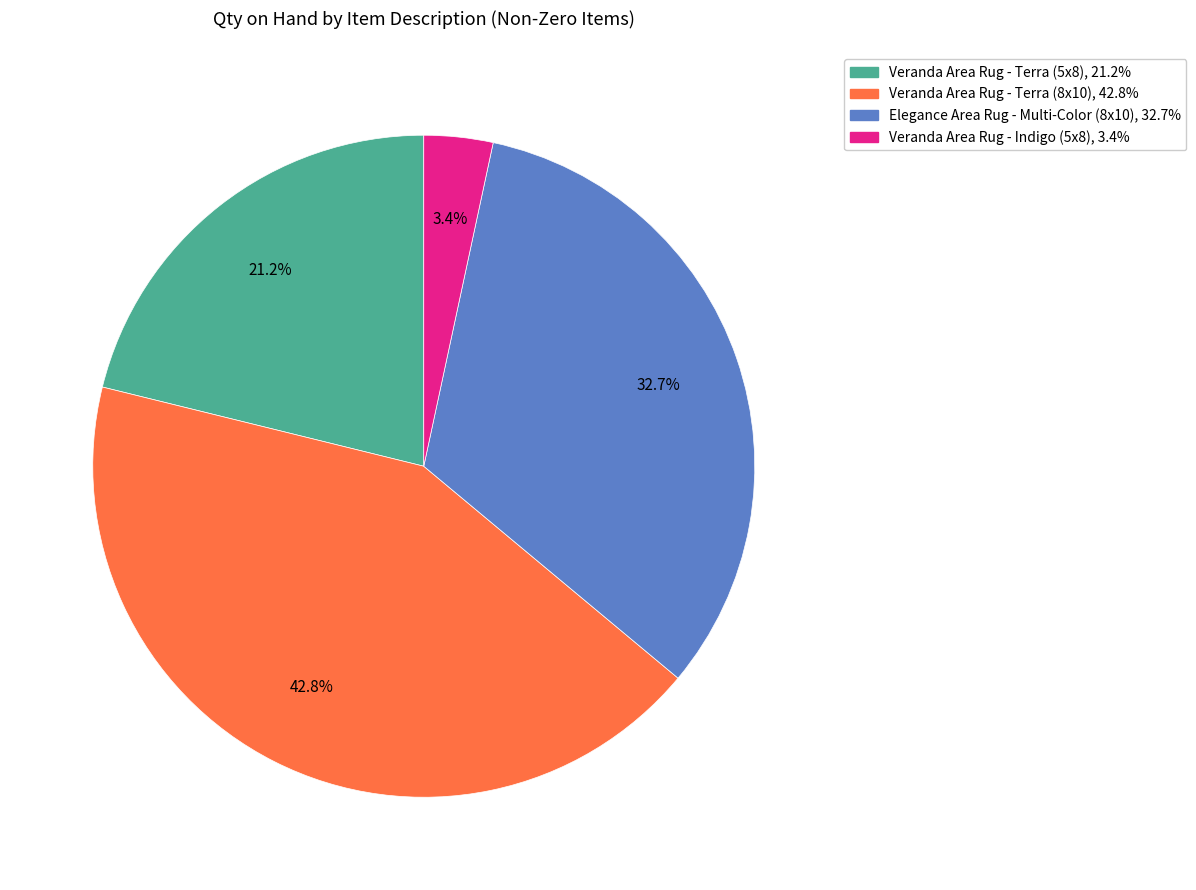

What percentage do Veranda Area Rug - Terra (8x10) and Veranda Area Rug - Indigo (5x8) together represent?

46.2%